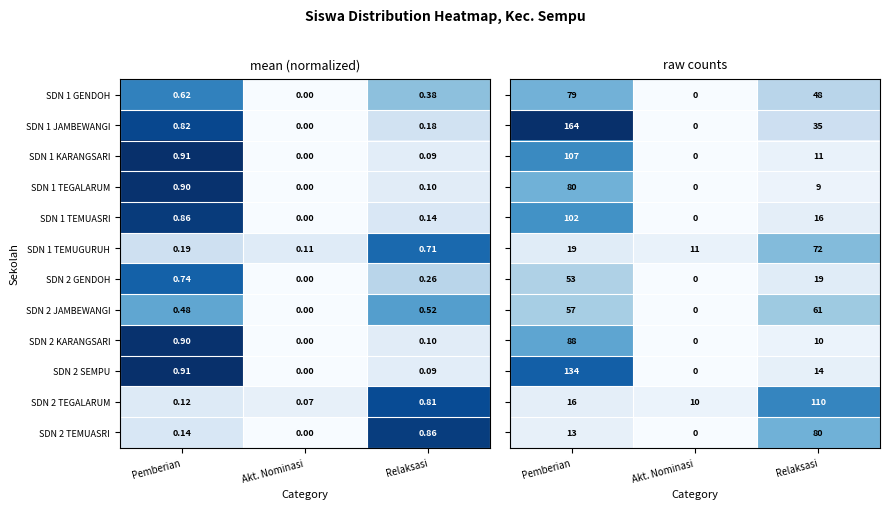

At which label does SDN 2 KARANGSARI reach its peak?

Pemberian